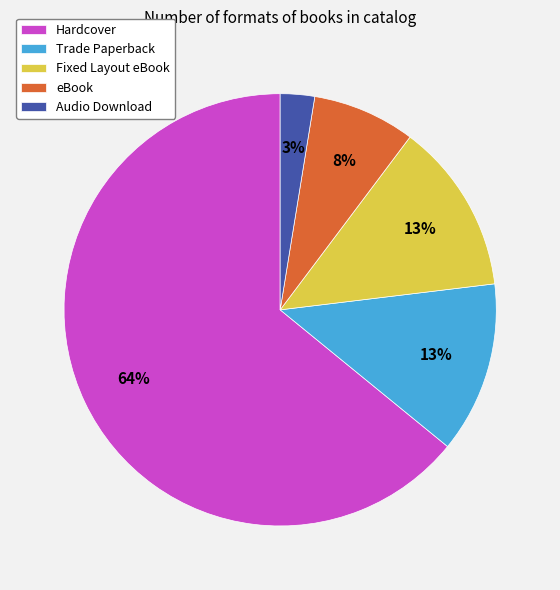

To the nearest percent, what percentage of the pie is Audio Download?

3%